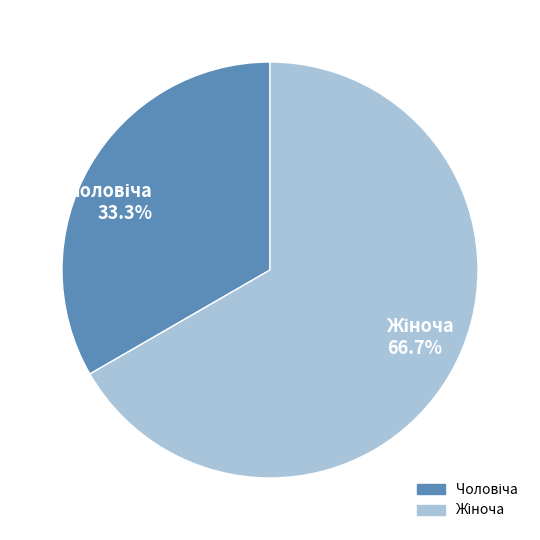

Is there any slice that represents more than half of the pie?

Yes